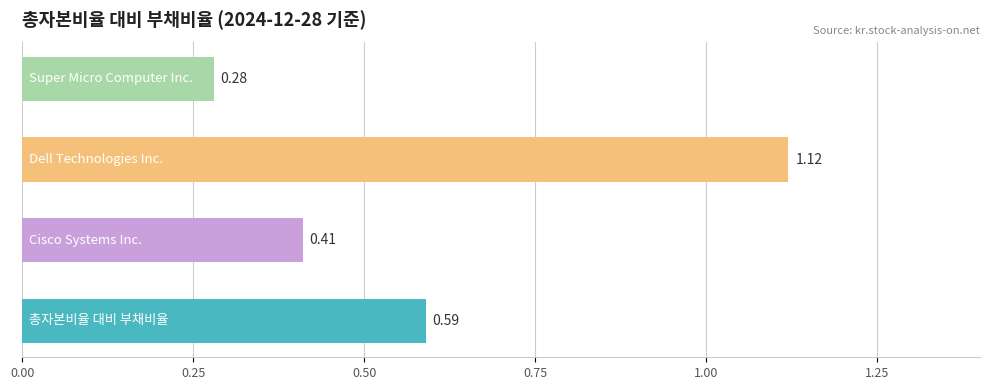

What is the sum of all values?

2.4